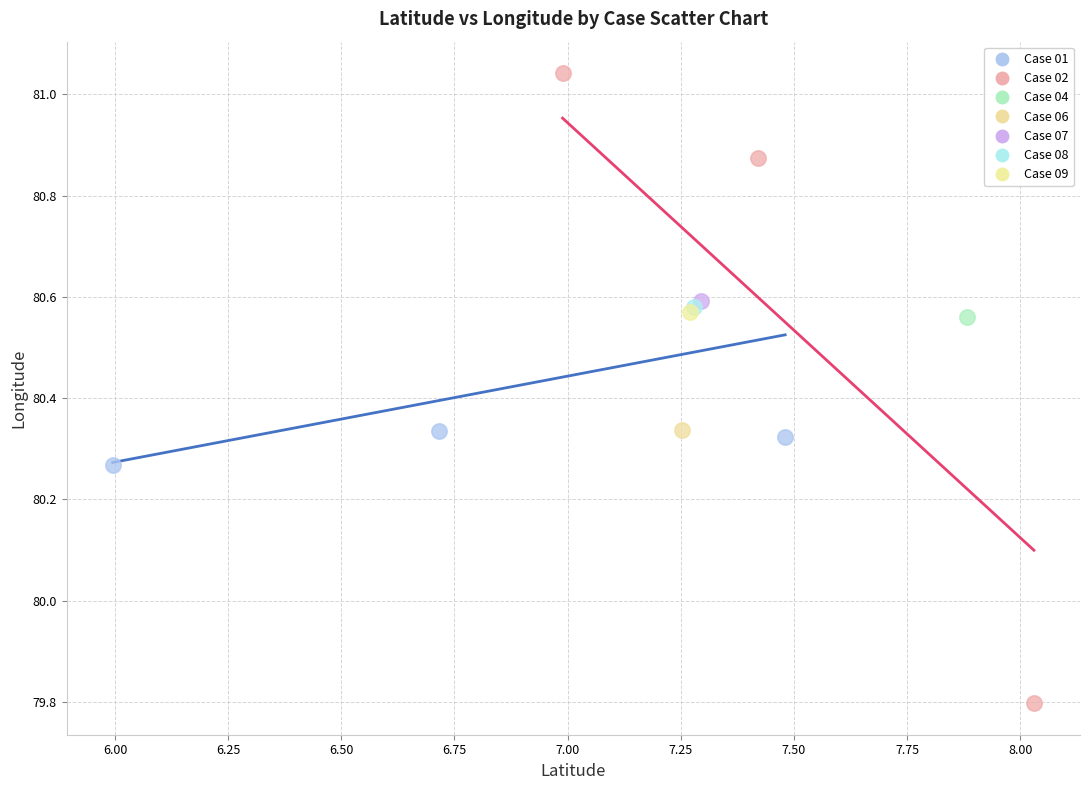

What are all the series names shown in the legend?

Case 01, Case 02, Case 04, Case 06, Case 07, Case 08, Case 09